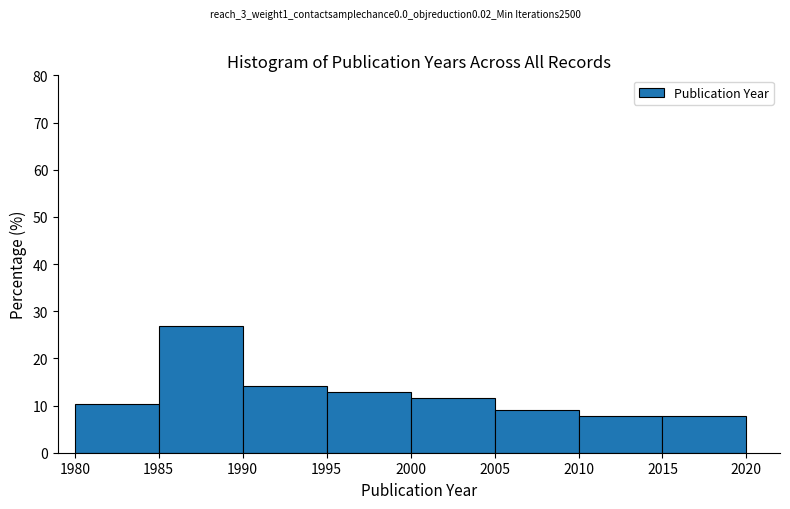

How tall is the bar that spans 1980 to 1985 on the x-axis? The values are not printed on the chart, so give them approximately, as read against the axis.

10